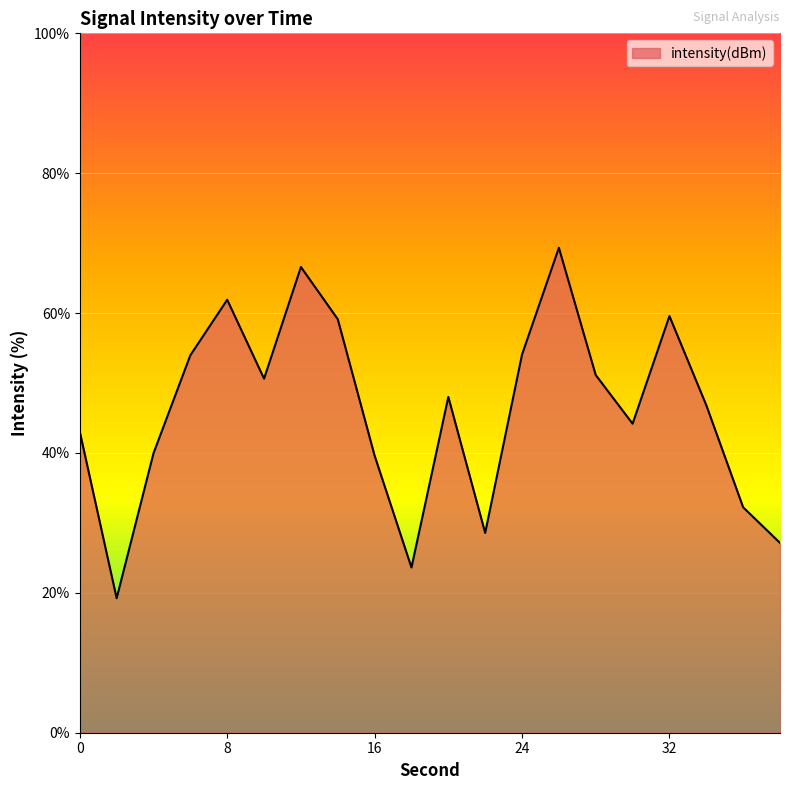

What is the maximum value shown in the chart?

69.3